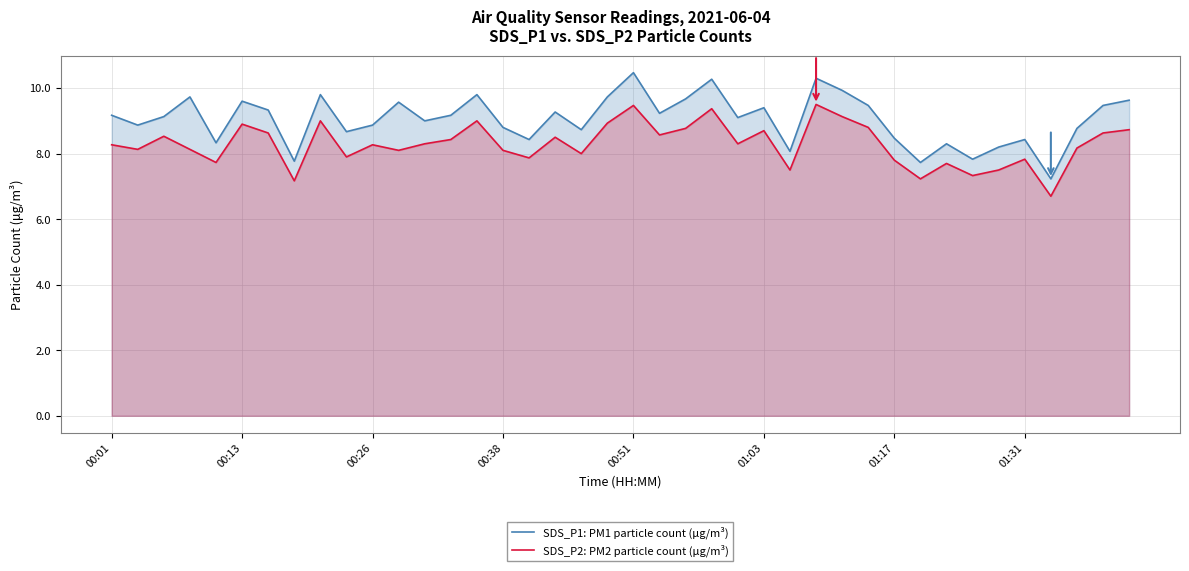

What are all the series names shown in the legend?

SDS_P1 (PM1), SDS_P2 (PM2)